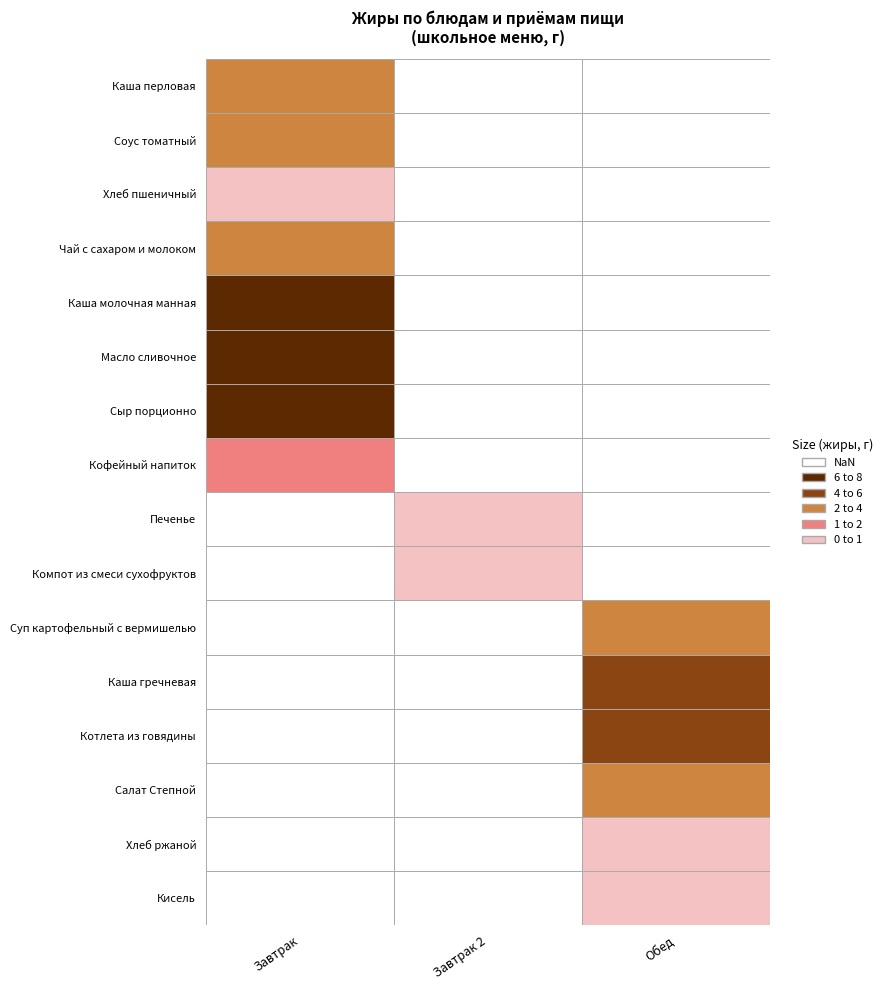

What is the difference between the maximum and minimum values in the Завтрак series?

7.2